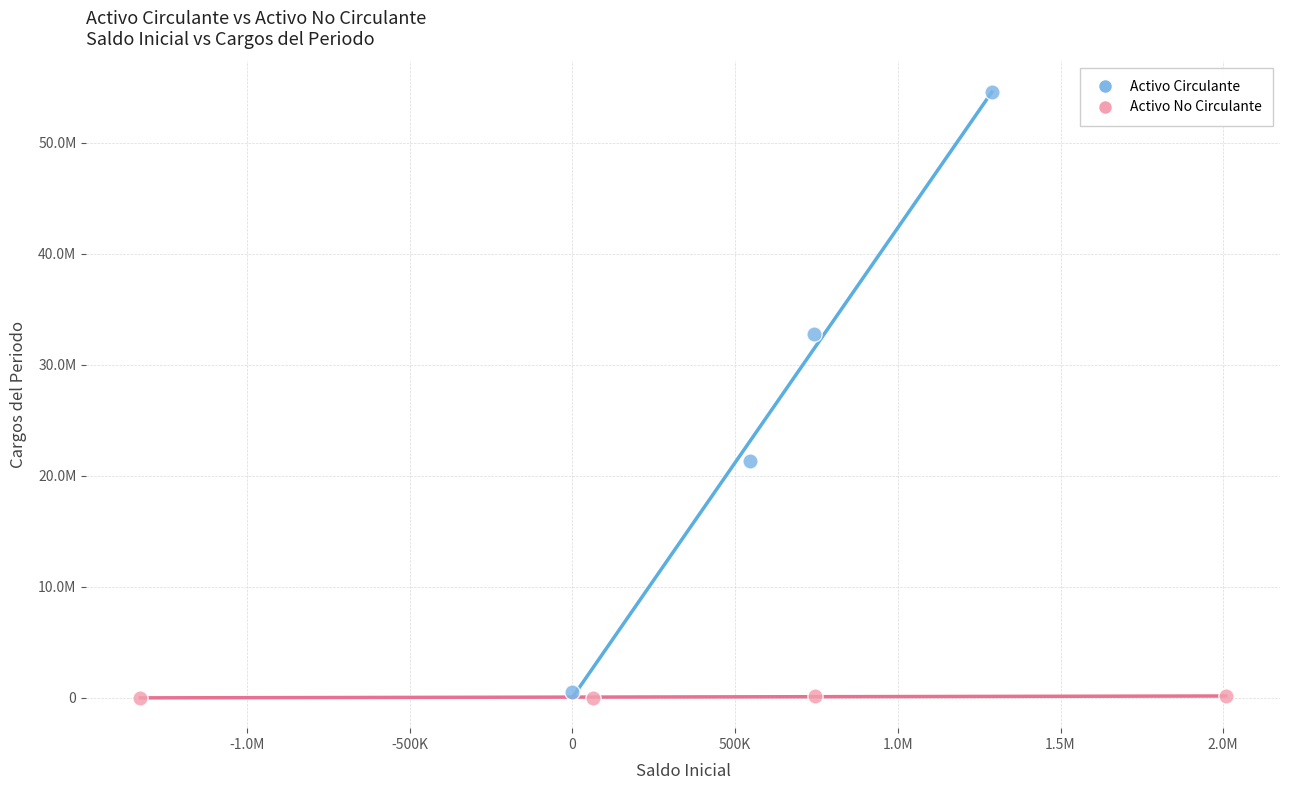

What are all the series names shown in the legend?

Activo Circulante, Activo No Circulante